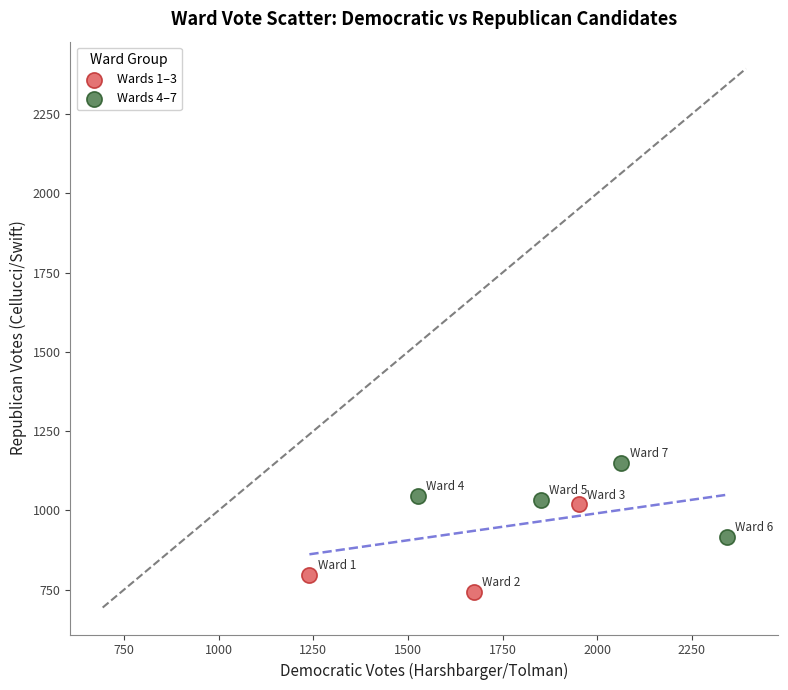

Which series reaches the maximum Y coordinate?

Wards 4–7